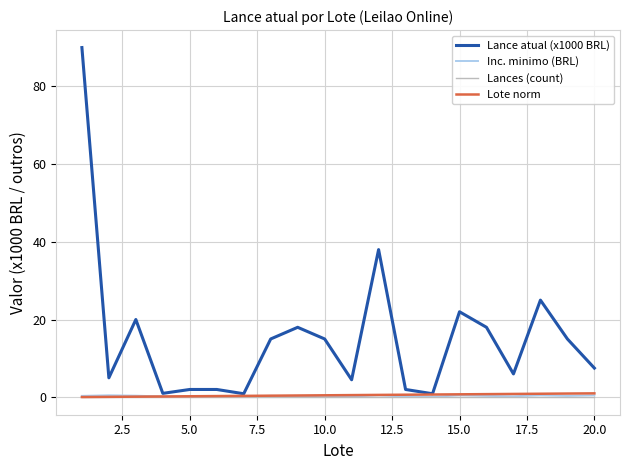

True or false: Lances (count) and Lance atual (x1000 BRL) intersect in this chart.

False